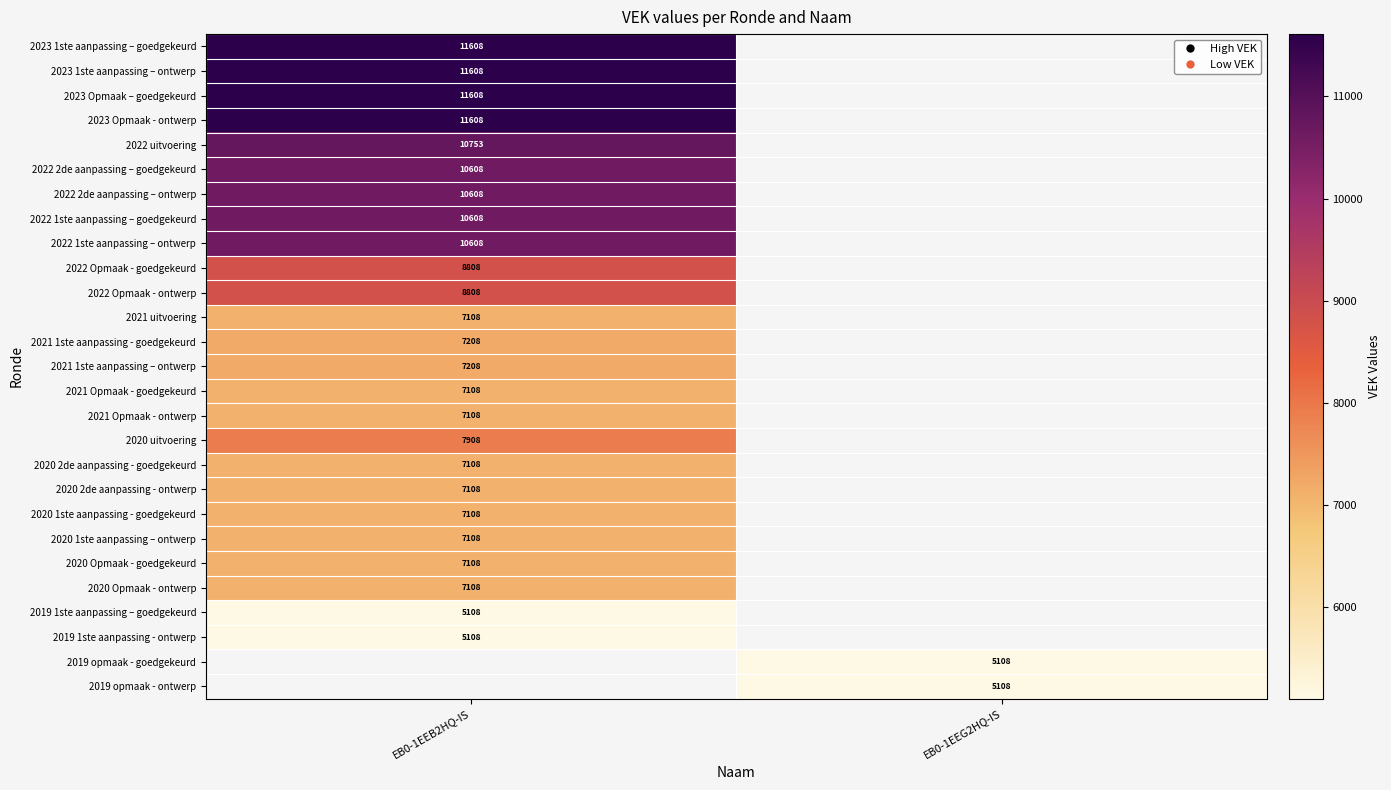

True or false: 2020 Opmaak - goedgekeurd has a value of 4121 at EB0-1EEB2HQ-IS.

False